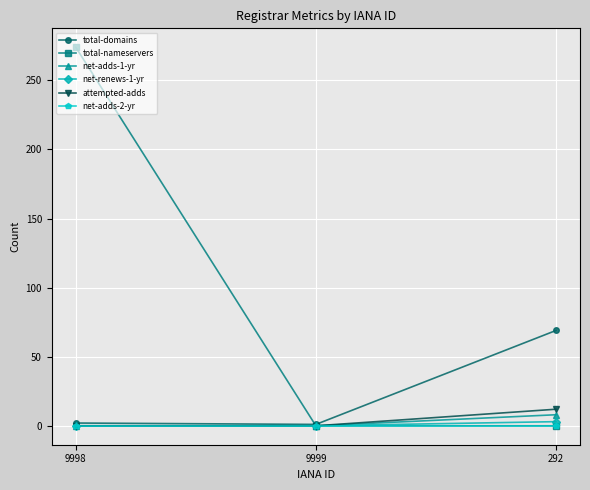

Count the number of data series in this chart.

6